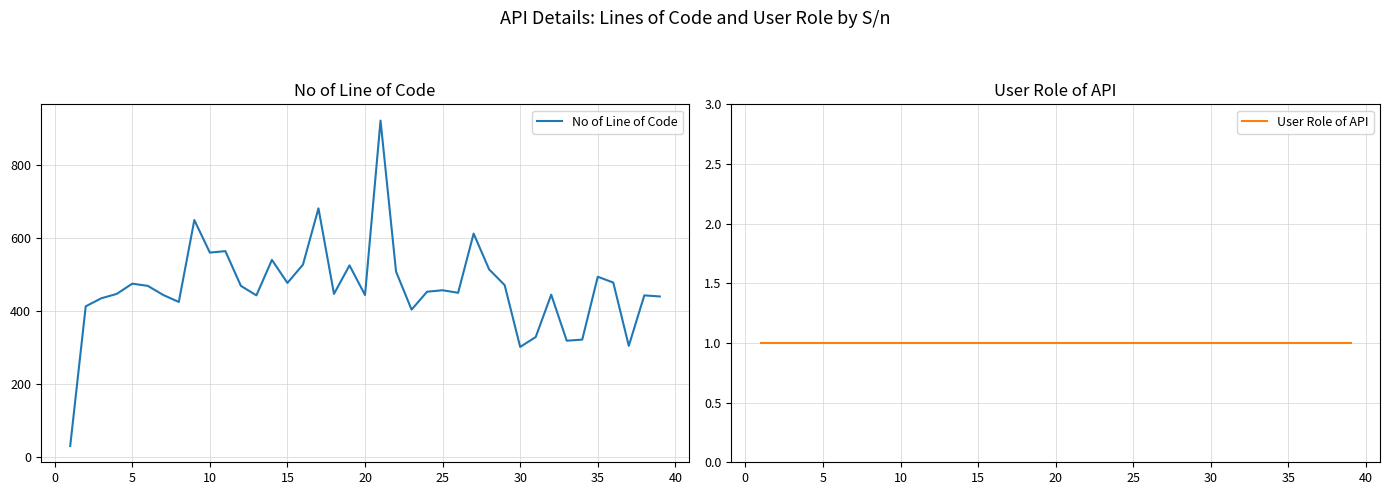

List the series in order of their peak value, lowest first.

User Role of API, No of Line of Code